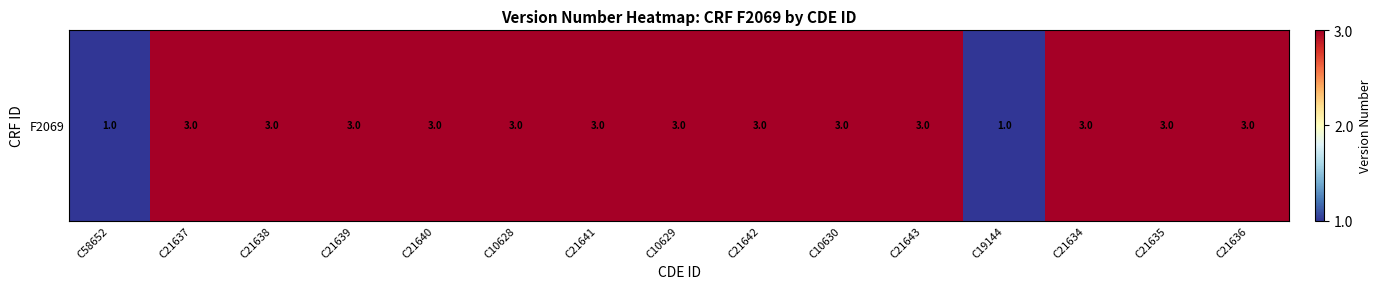

What is the greatest value displayed?

3